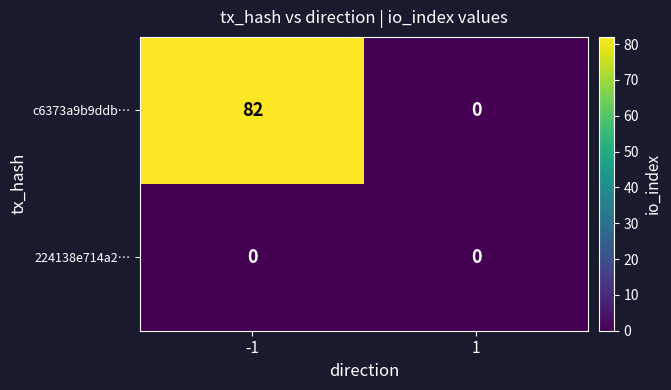

At which category is the sum across all series the highest?

-1